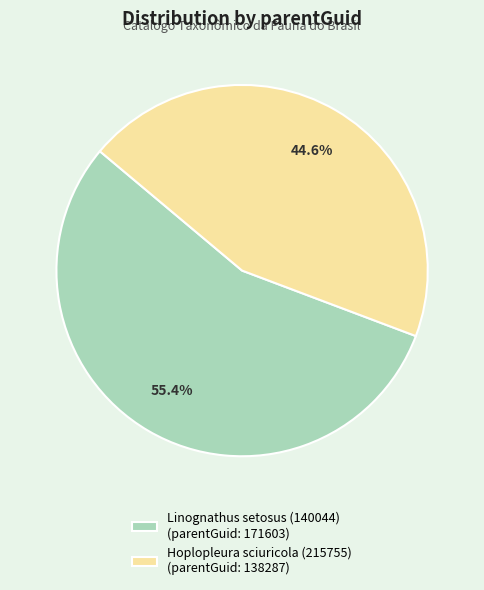

Is there a majority slice in this chart?

Yes